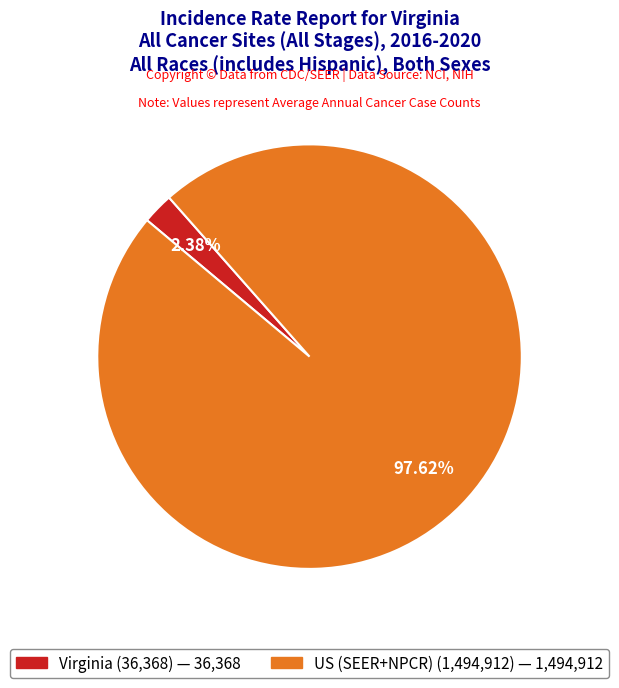

Does any single category account for the majority?

Yes